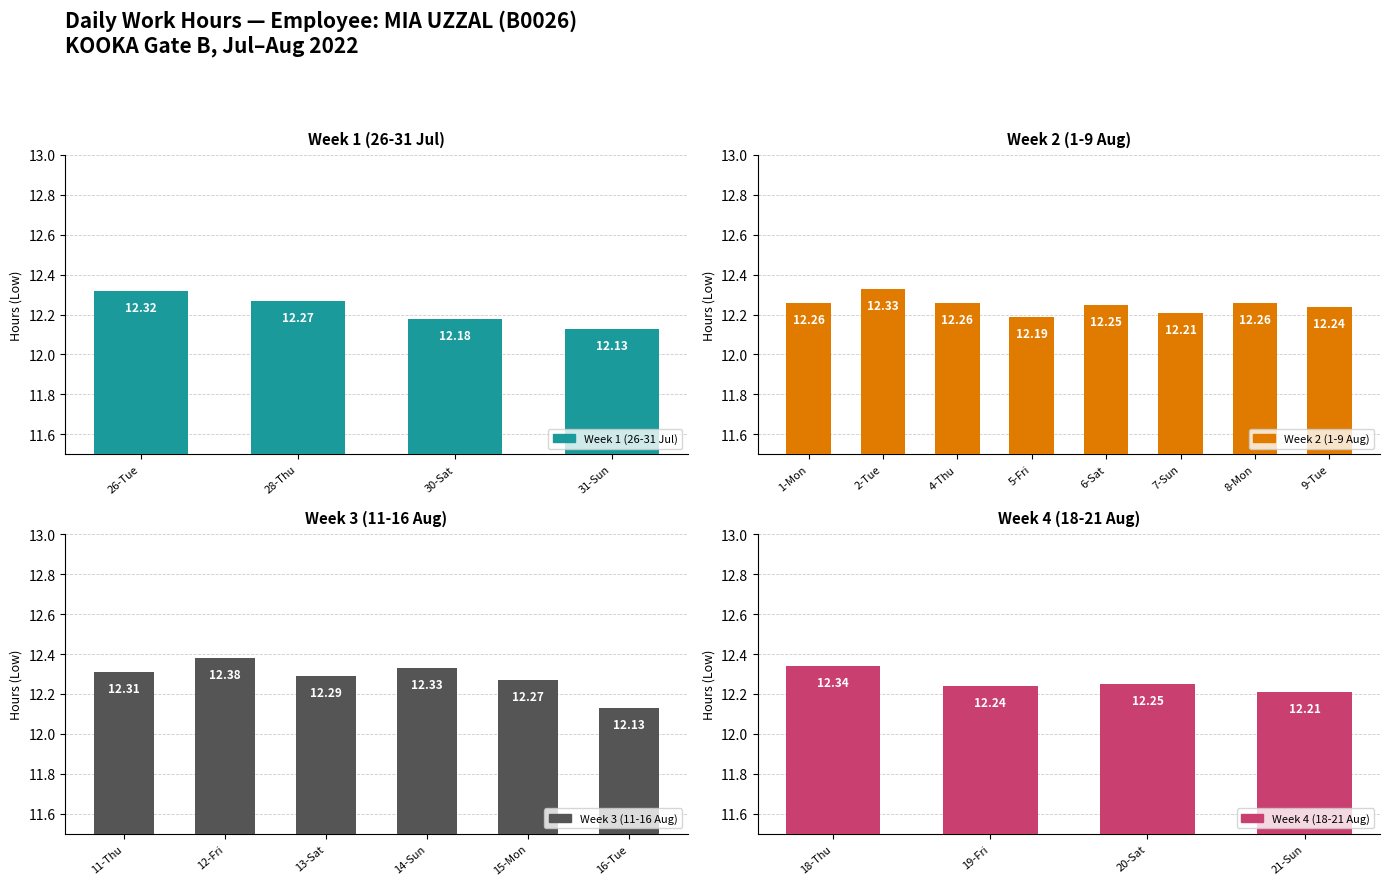

What is the maximum value shown in the chart?

12.4